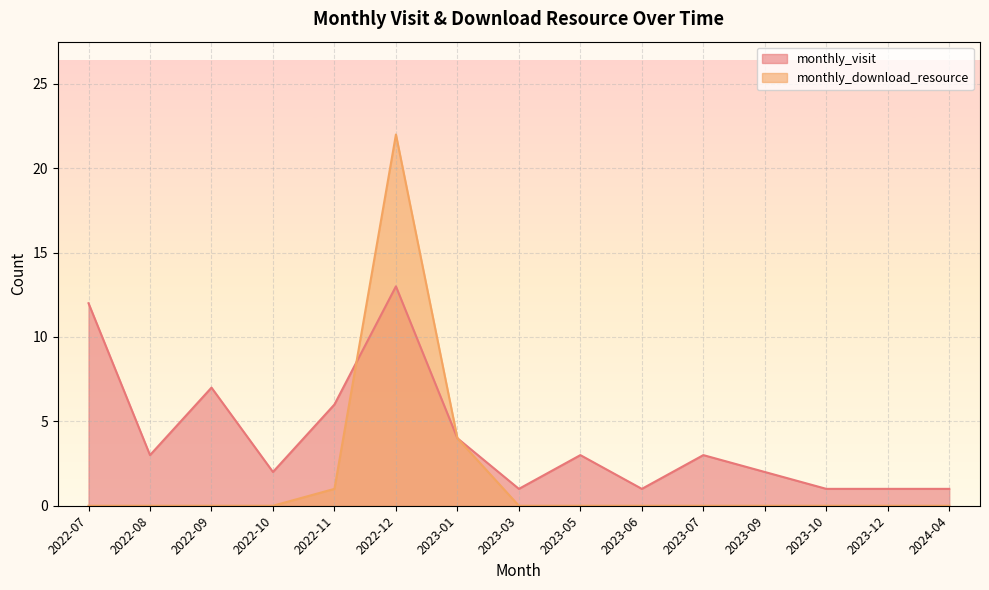

Reading left to right, list all the values displayed in this chart.

monthly_visit: 2022-07=12	2022-08=3	2022-09=7	2022-10=2	2022-11=6	2022-12=13	2023-01=4	2023-03=1	2023-05=3	2023-06=1	2023-07=3	2023-09=2	2023-10=1	2023-12=1	2024-04=1
monthly_download_resource: 2022-07=0	2022-08=0	2022-09=0	2022-10=0	2022-11=1	2022-12=22	2023-01=4	2023-03=0	2023-05=0	2023-06=0	2023-07=0	2023-09=0	2023-10=0	2023-12=0	2024-04=0